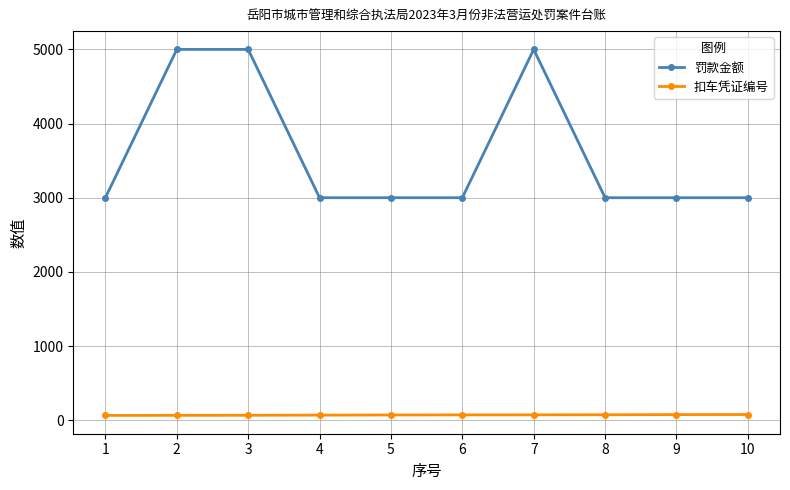

What is the maximum value for 罚款金额?

5000